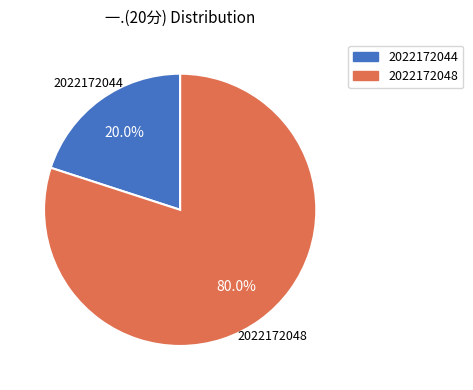

To the nearest percent, what is the difference between the largest and smallest slice percentages?

60%